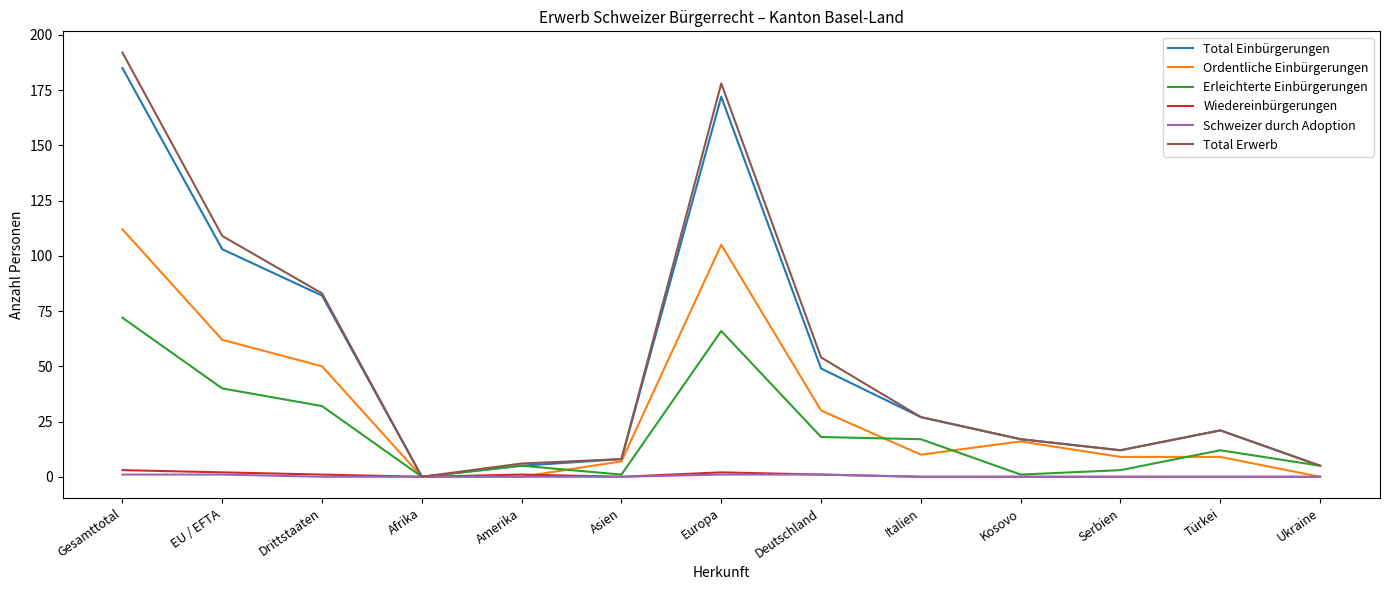

At which category does the chart reach its peak across all series?

Gesamttotal